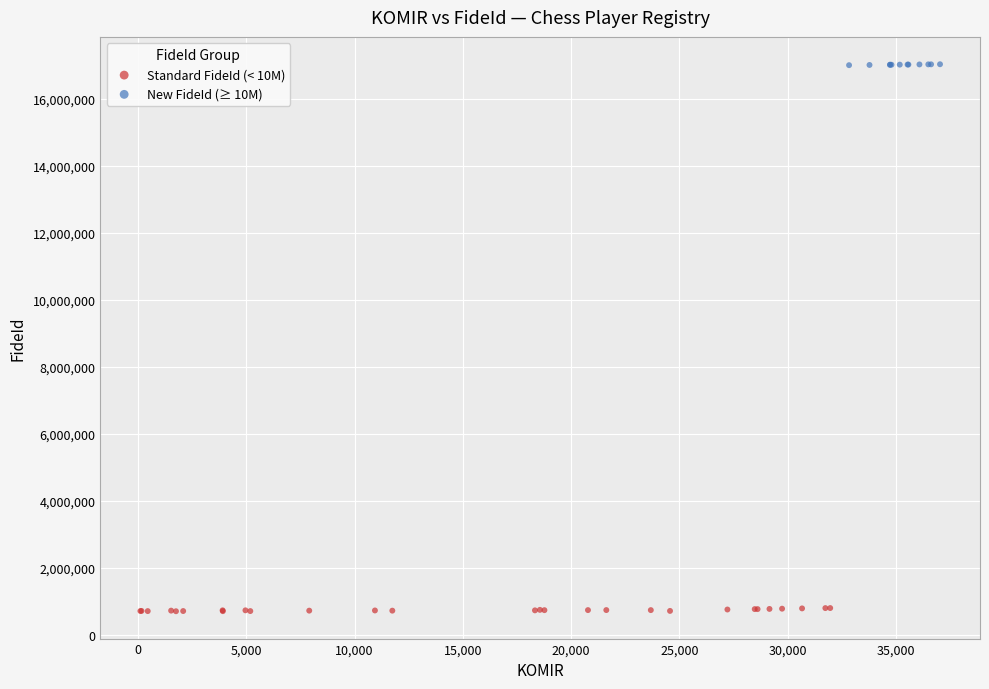

Which series contains the lowest Y value?

Standard FideId (< 10M)